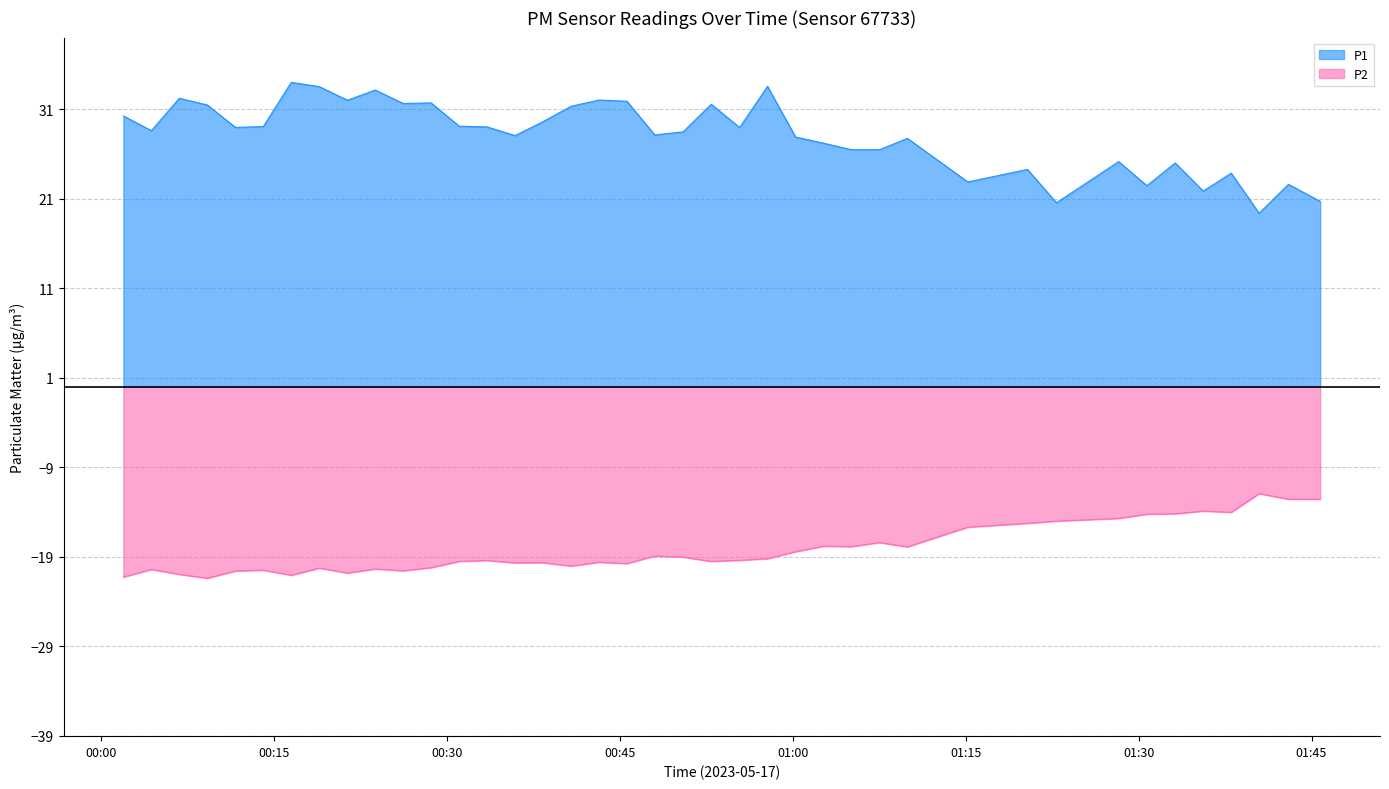

True or false: P1 has a value of 29.6 at 01:33.

True